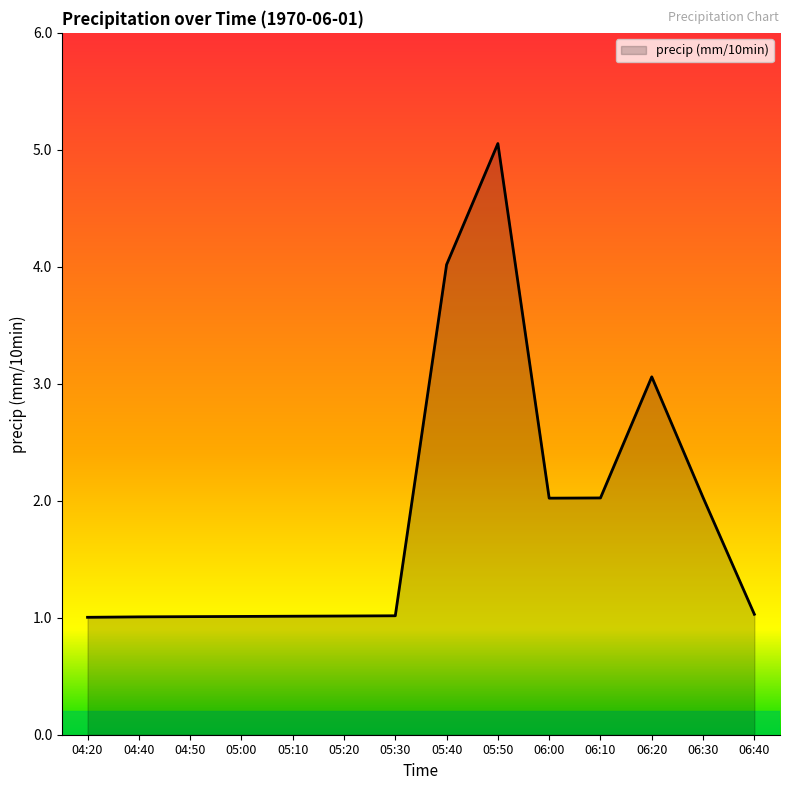

Reading left to right, extract all data points from this chart.

04:20=1.0	04:40=1.0	04:50=1.0	05:00=1.0	05:10=1.0	05:20=1.0	05:30=1.0	05:40=4.0	05:50=5.1	06:00=2.0	06:10=2.0	06:20=3.1	06:30=2.0	06:40=1.0